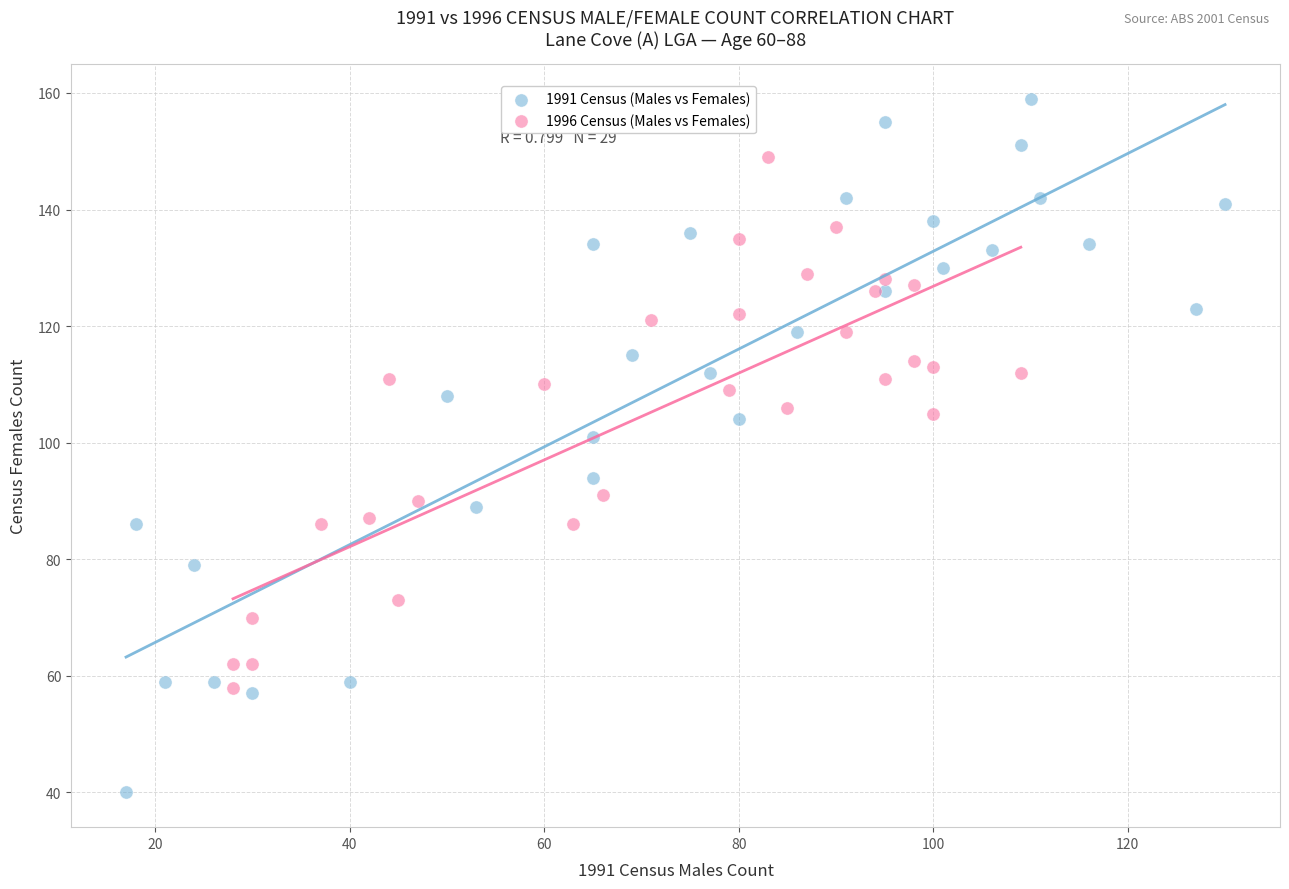

Which series has the largest Y range (max minus min)?

1991 Census (Males vs Females)